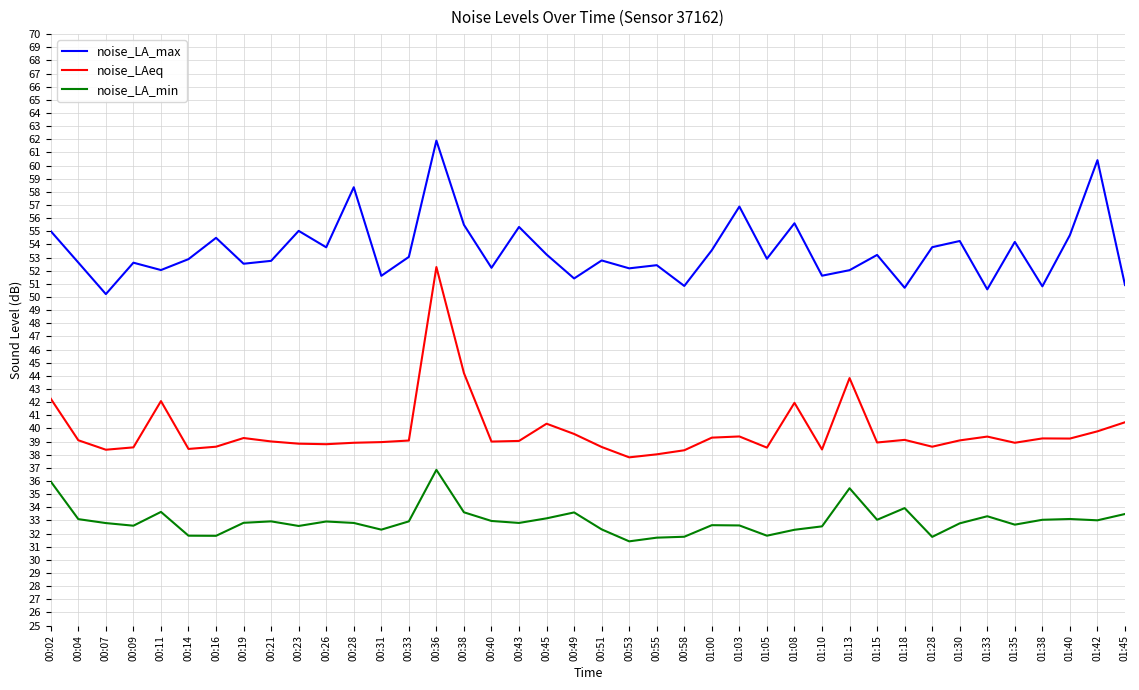

Where is the first local maximum for noise_LA_max?

00:09